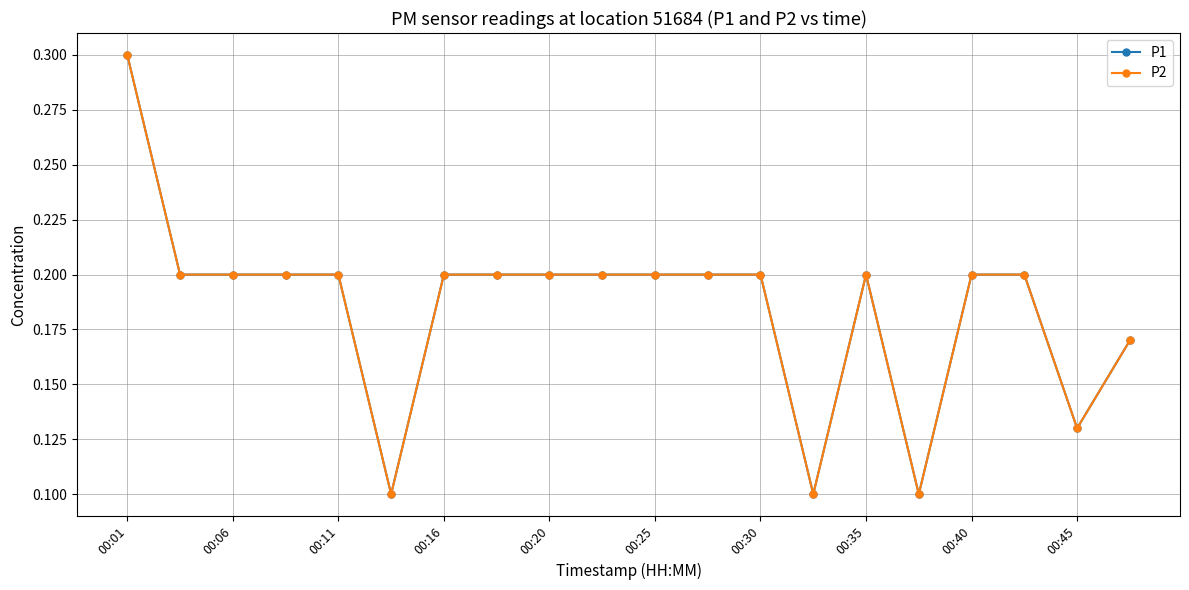

What is the label of the 12th point from the left?

11